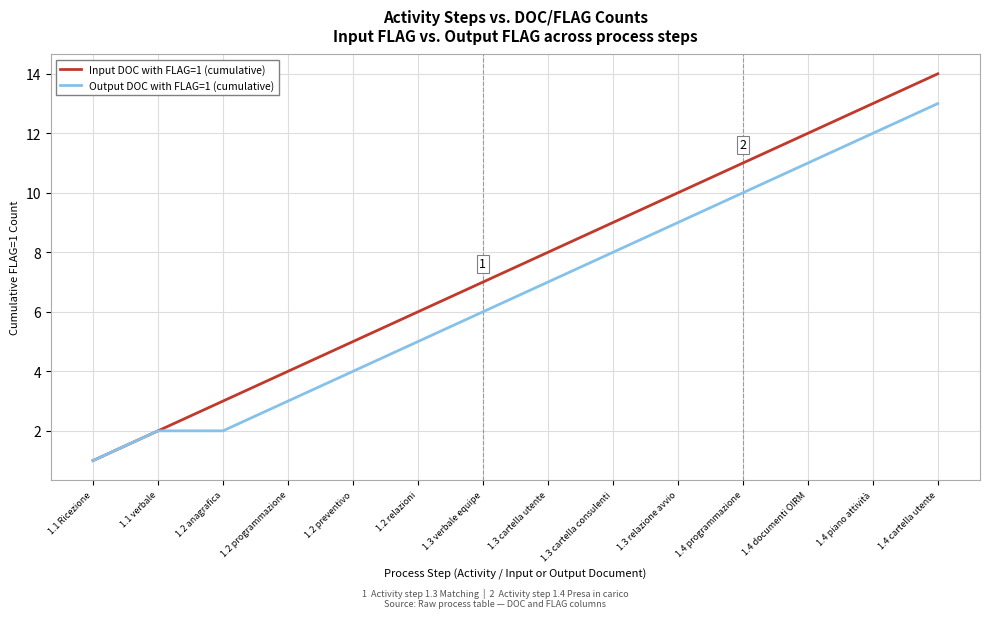

What is the difference between the highest and lowest values at 1.3 relazione avvio?

1